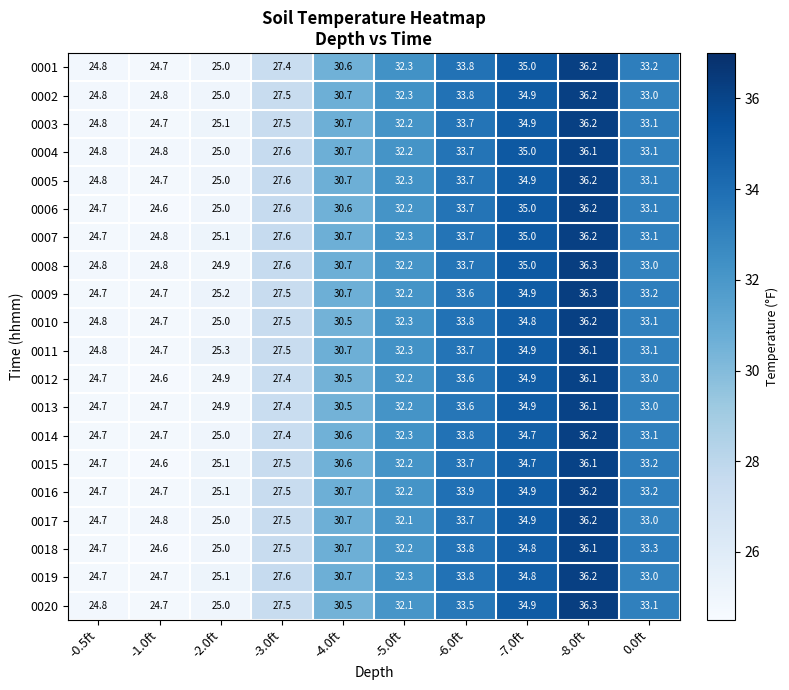

List the labels in order of 0001 value, largest first.

-8.0ft, -7.0ft, -6.0ft, 0.0ft, -5.0ft, -4.0ft, -3.0ft, -2.0ft, -0.5ft, -1.0ft